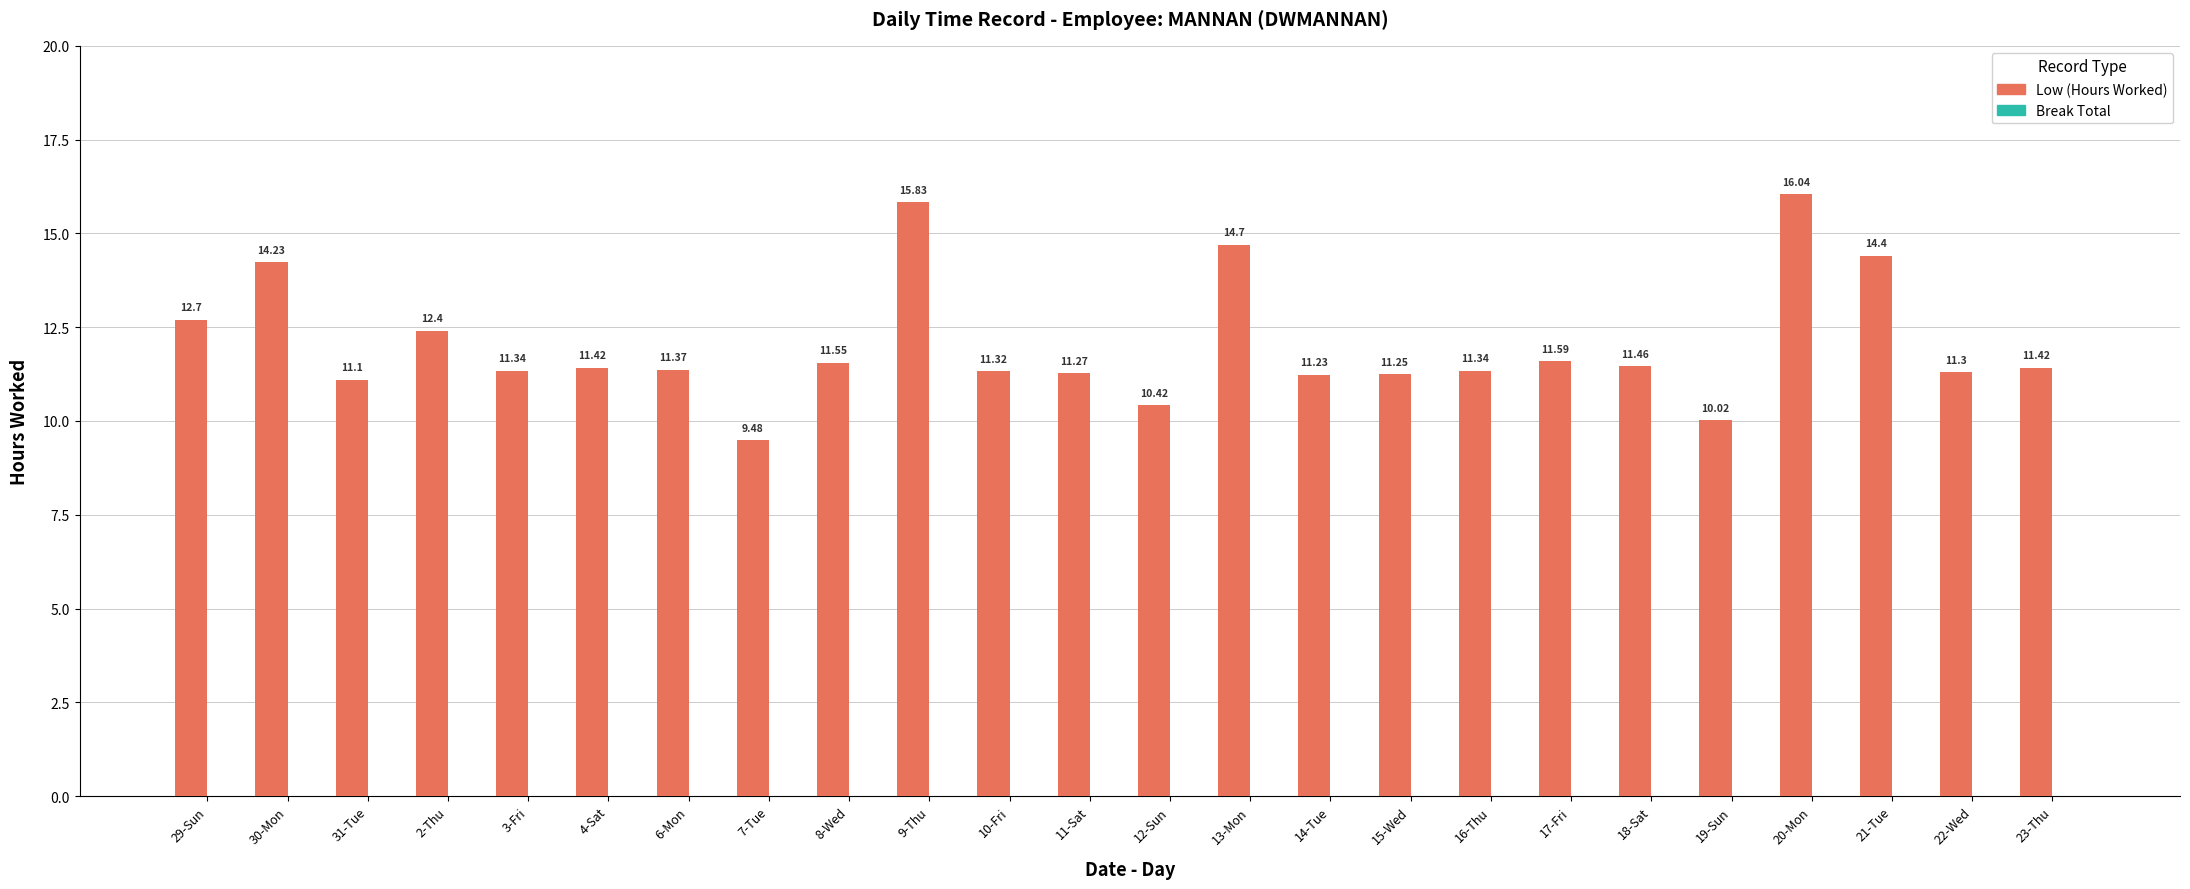

What is the difference between the values at 16-Thu and 30-Mon?

2.9